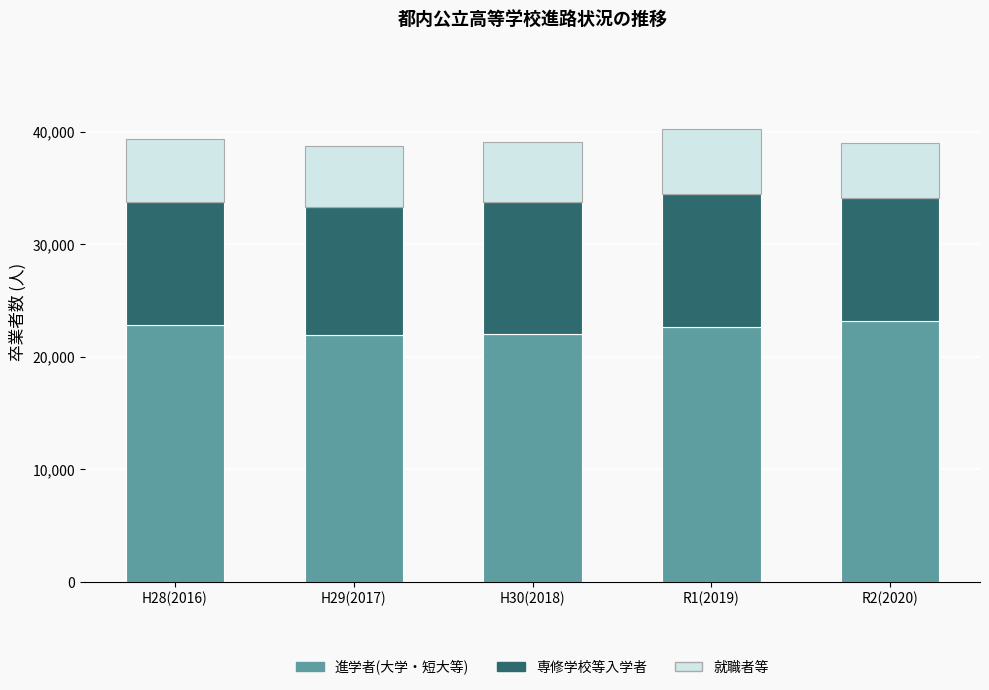

What is the total value across all series at H28(2016)?

39334